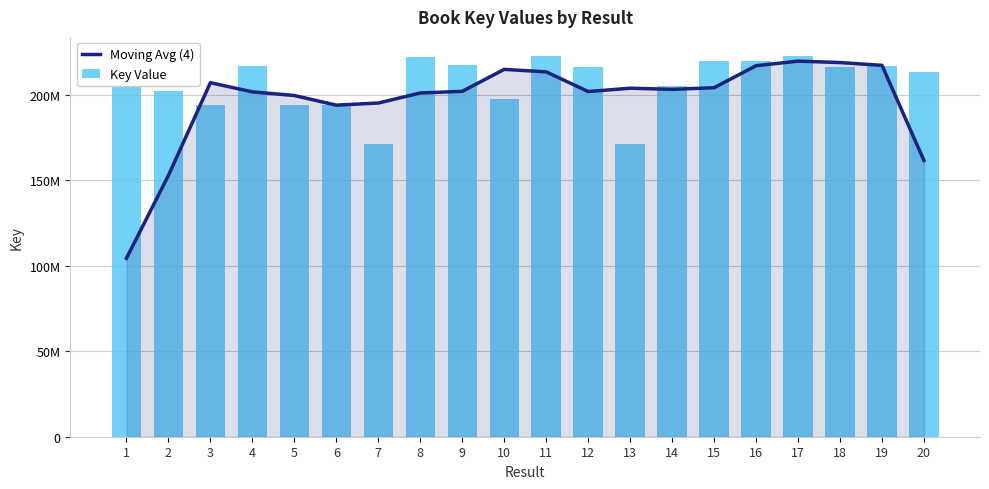

What is the difference between the highest and lowest values at 20?

51925292.2